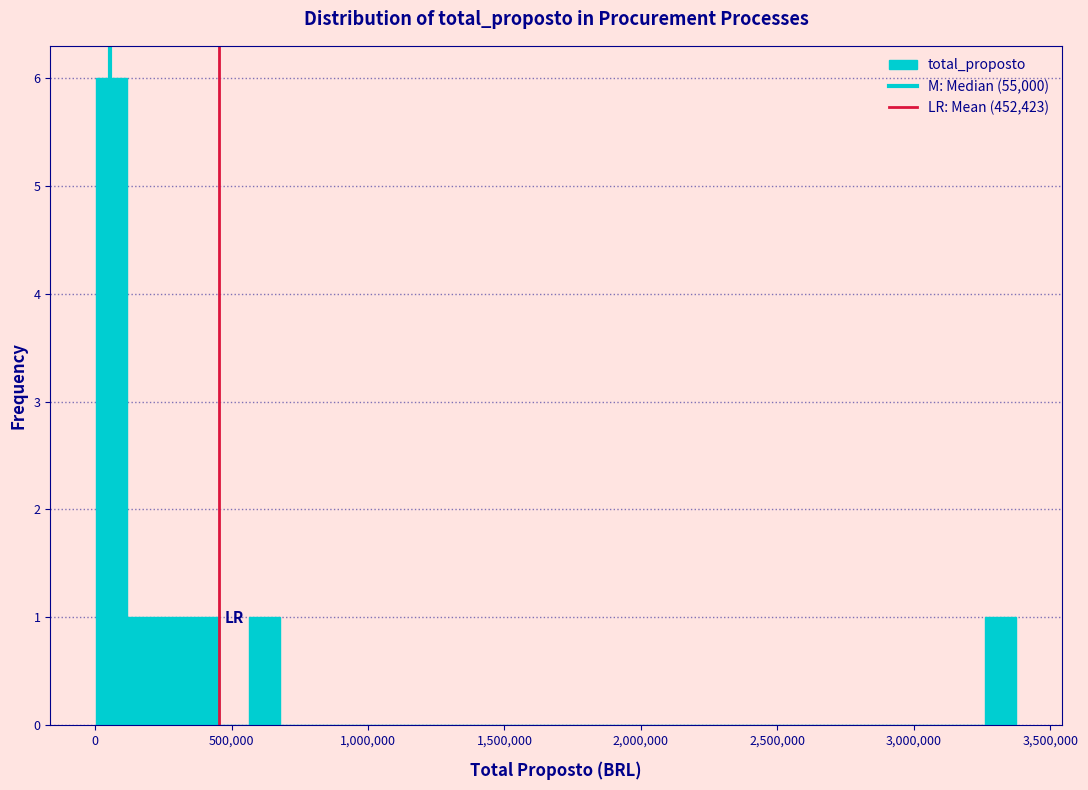

Read against the x-axis, roughly where is the centre of the tallest bar?

50000